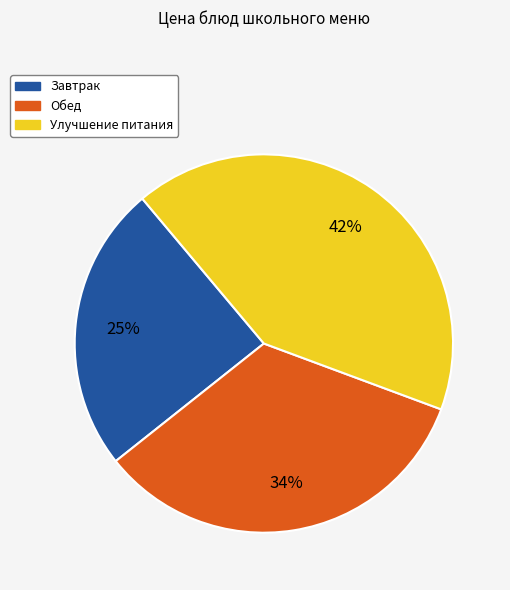

How many segments does this pie chart have?

3